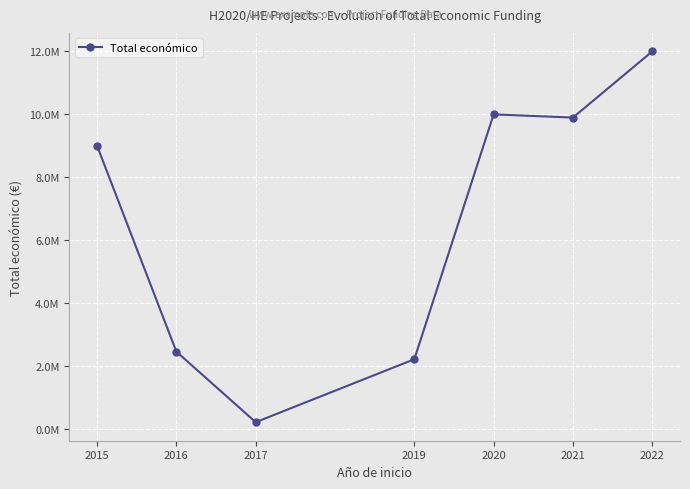

Which label corresponds to the smallest value in the chart?

2017